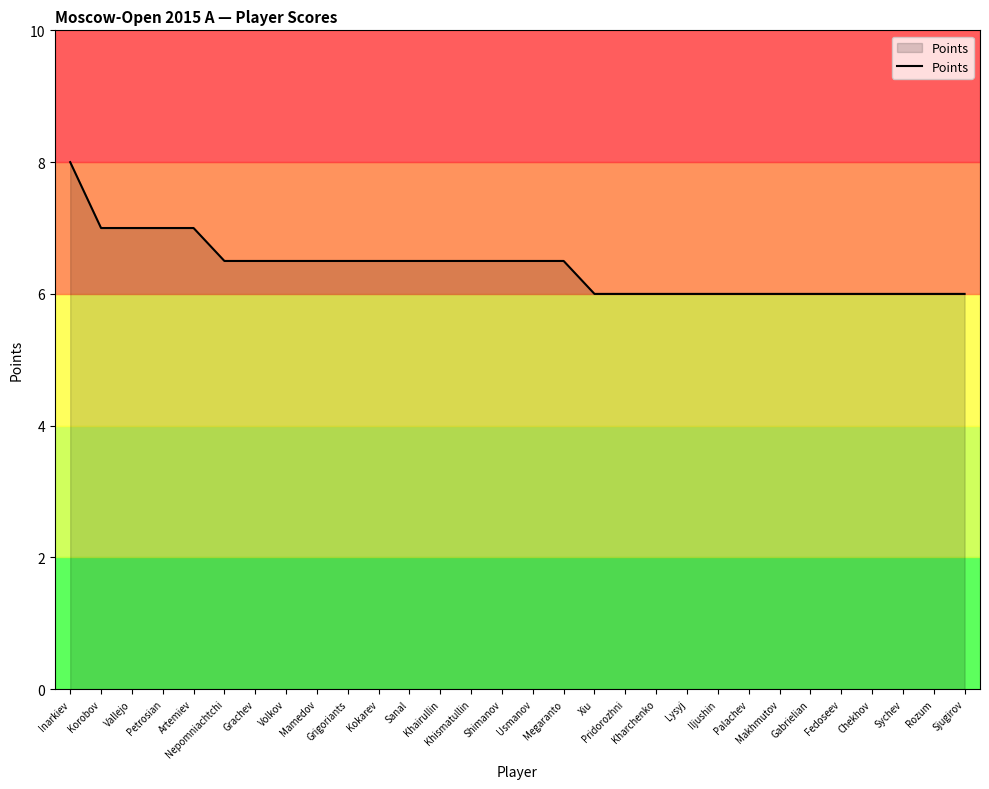

Count the number of categories in the chart.

30